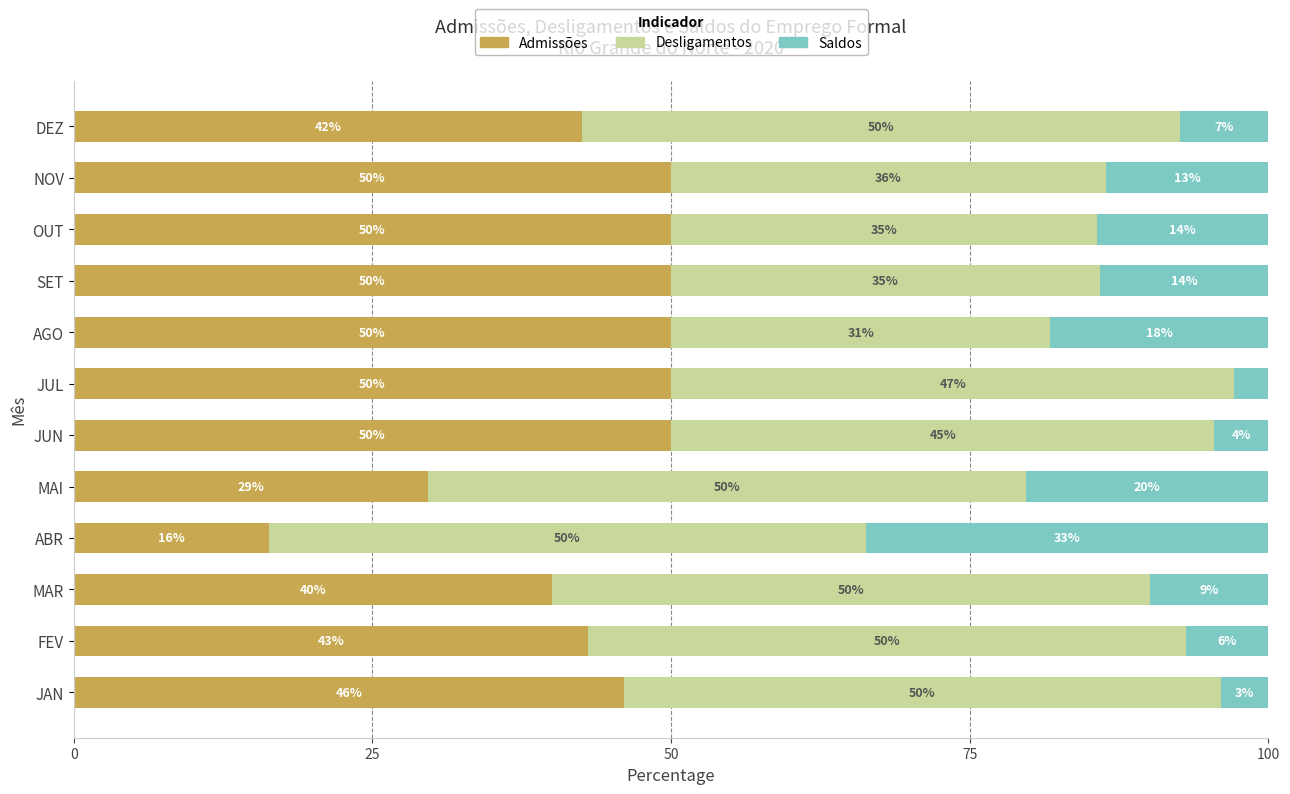

At which label is Admissões closest to 33?

MAI